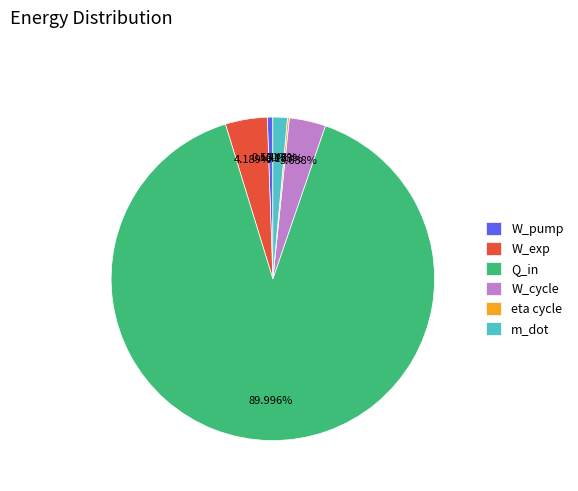

Is Q_in the majority of the pie?

Yes